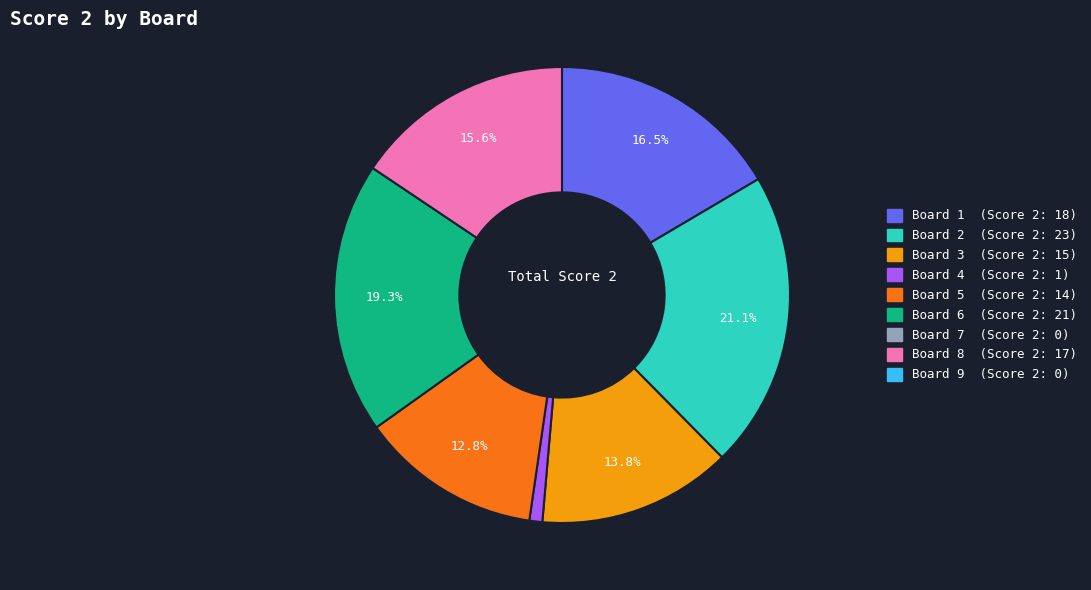

Does any single category account for the majority?

No